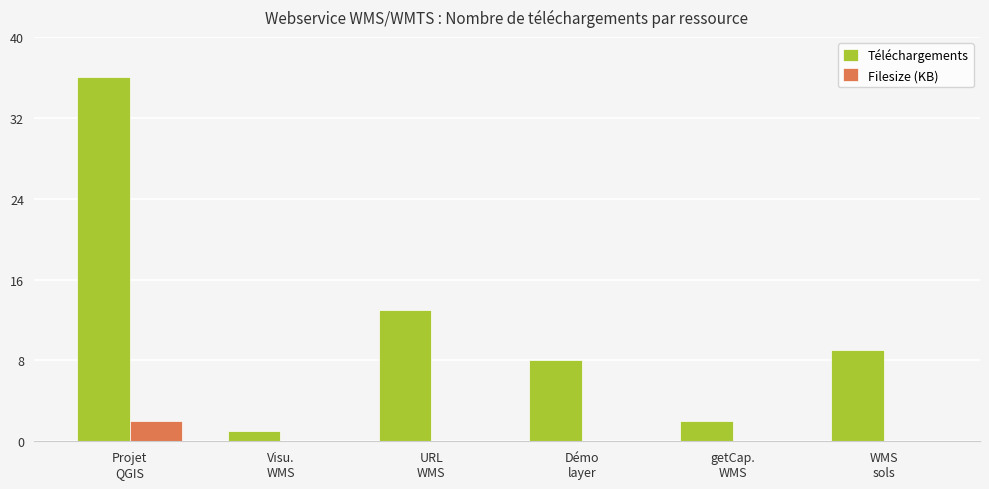

Is it true that Téléchargements equals 36 at Projet
QGIS?

True